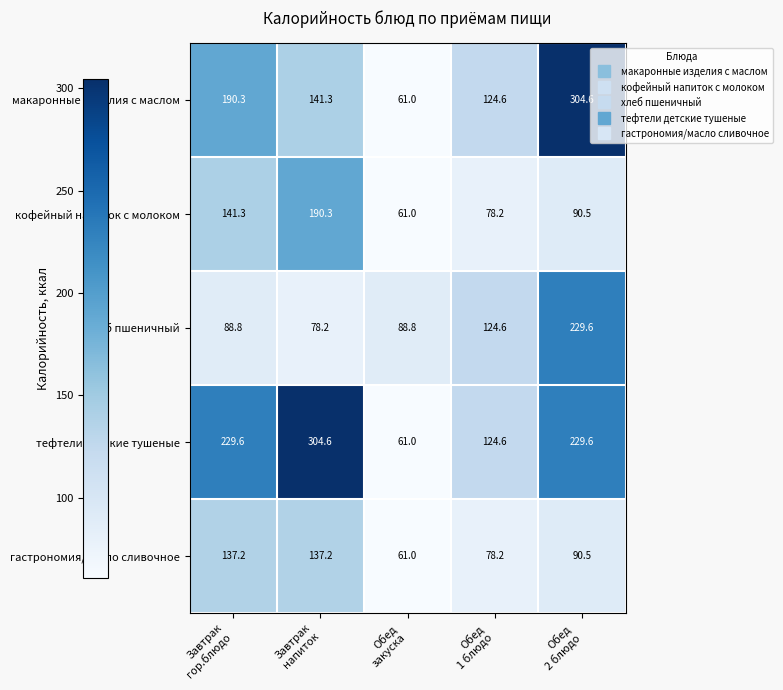

At how many categories does at least one series exceed 198?

3